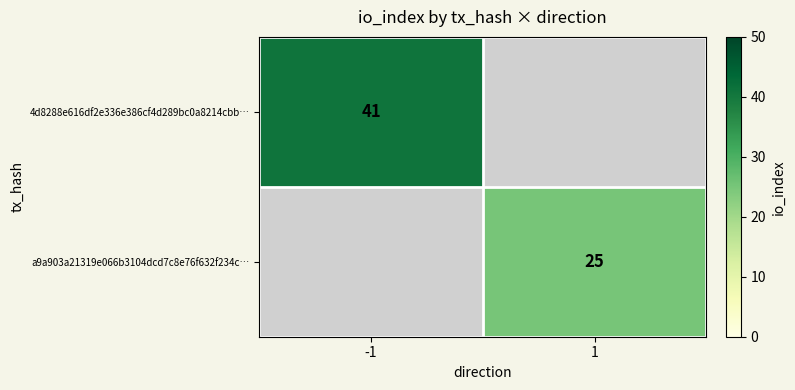

Is it true that a9a903a21319e066b3104dcd7c8e76f632f234c… equals 35 at 1?

False